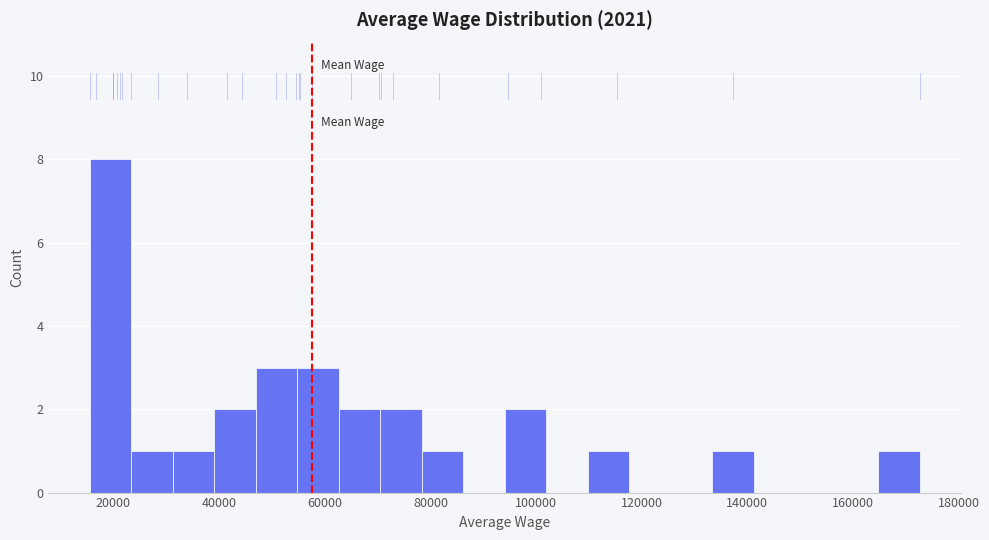

Read against the x-axis, roughly where is the centre of the tallest bar?

20000